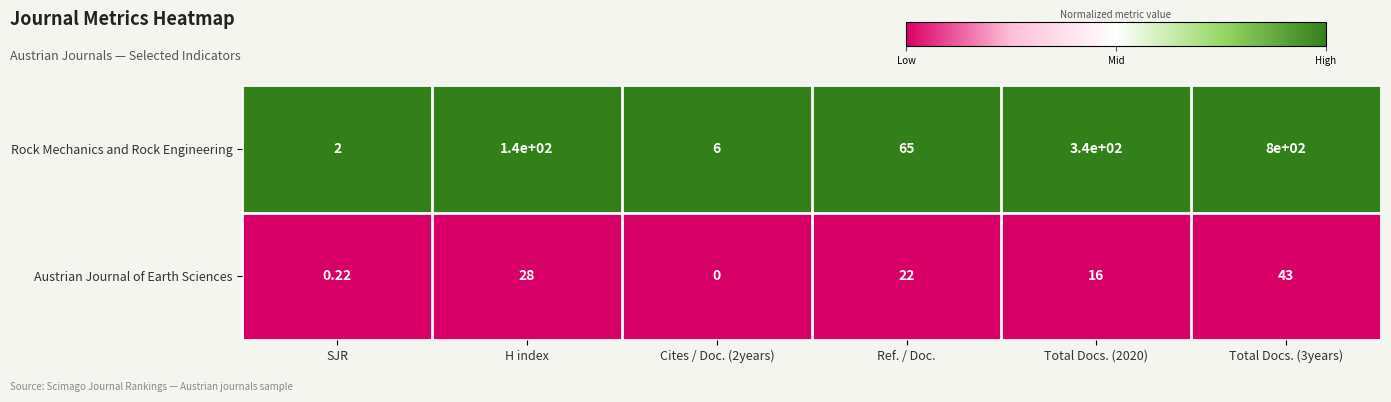

What is the total value across all series at Ref. / Doc.?

87.0